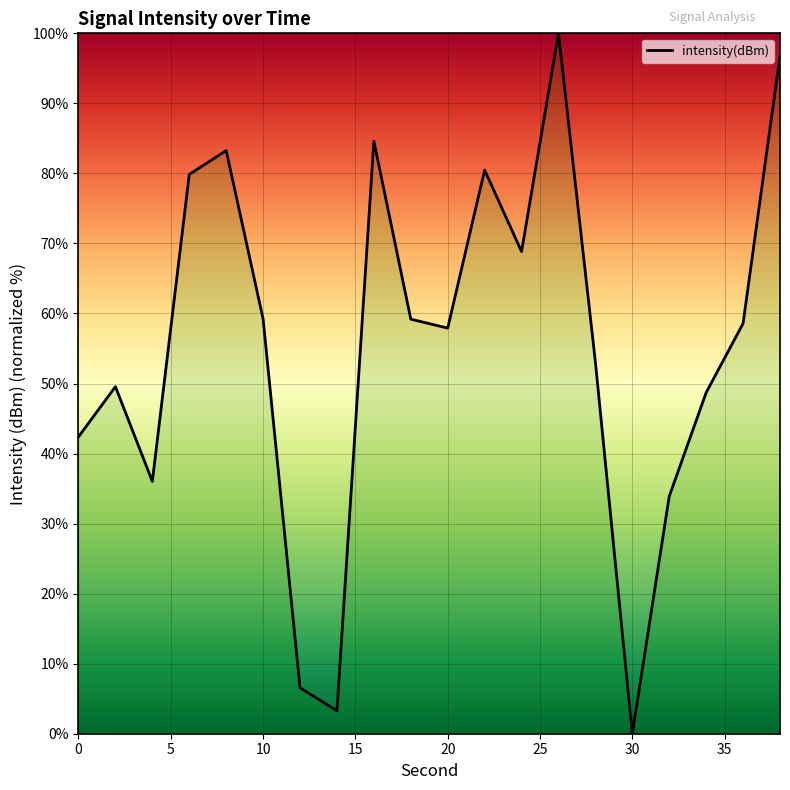

What is the difference between the maximum and minimum values?

100.0